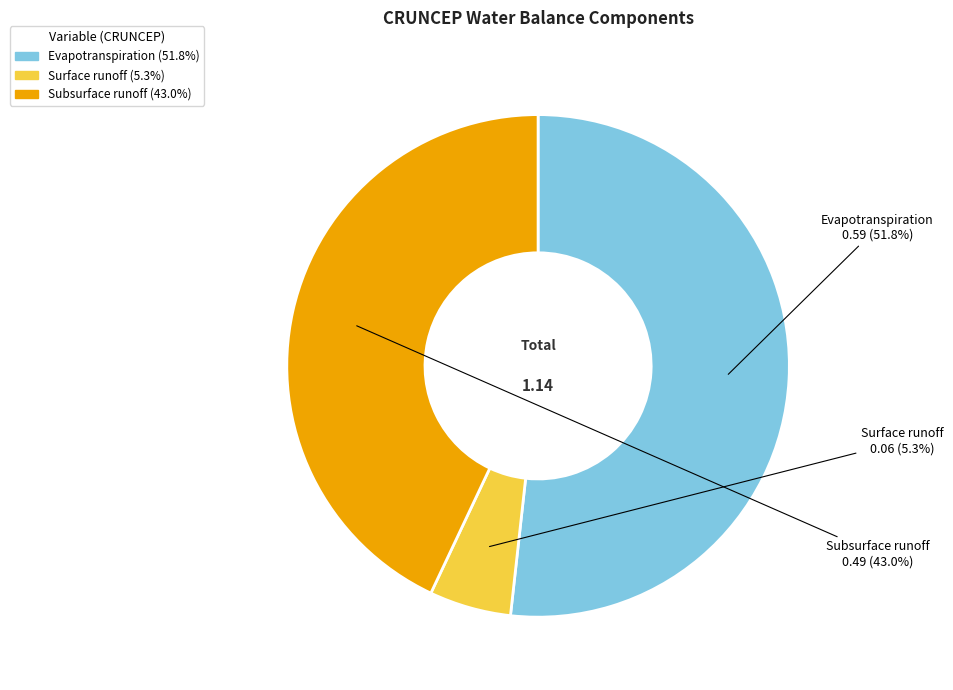

To the nearest percent, what is the average slice percentage?

33%